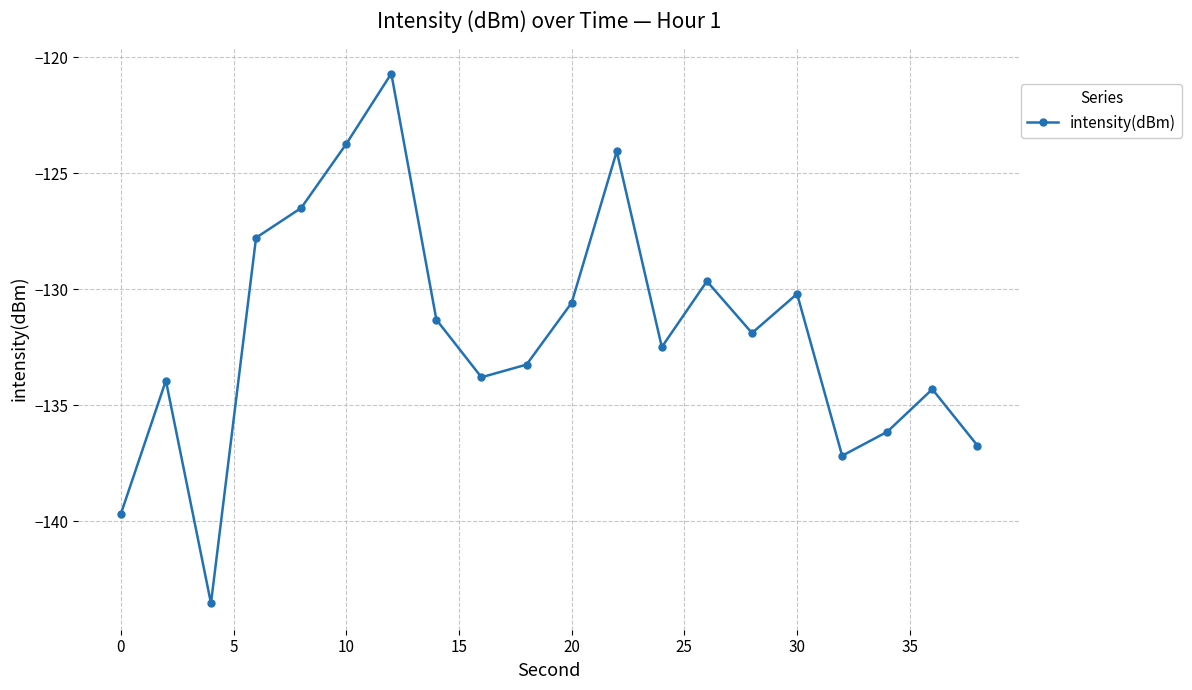

What is the sum of all values?

-2637.4